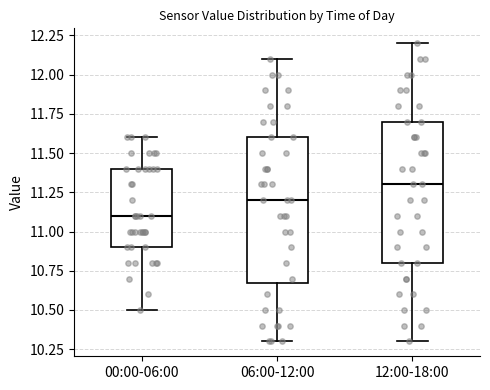

Which box has the lowest median line?

00:00-06:00